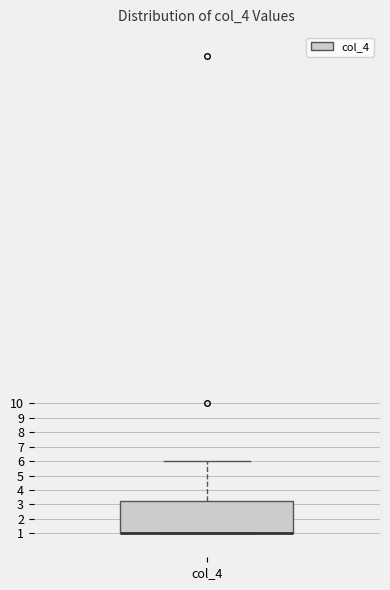

Transcribe this box plot: give where the median line is, the range the box spans, and where the two whiskers end, as read against the y-axis. The values are not printed on the chart, so give them approximately, as read against the axis.

median 1.0 (drawn on the box's lower edge), box 1.0 to 3.3, whiskers 1.0 to 6.0